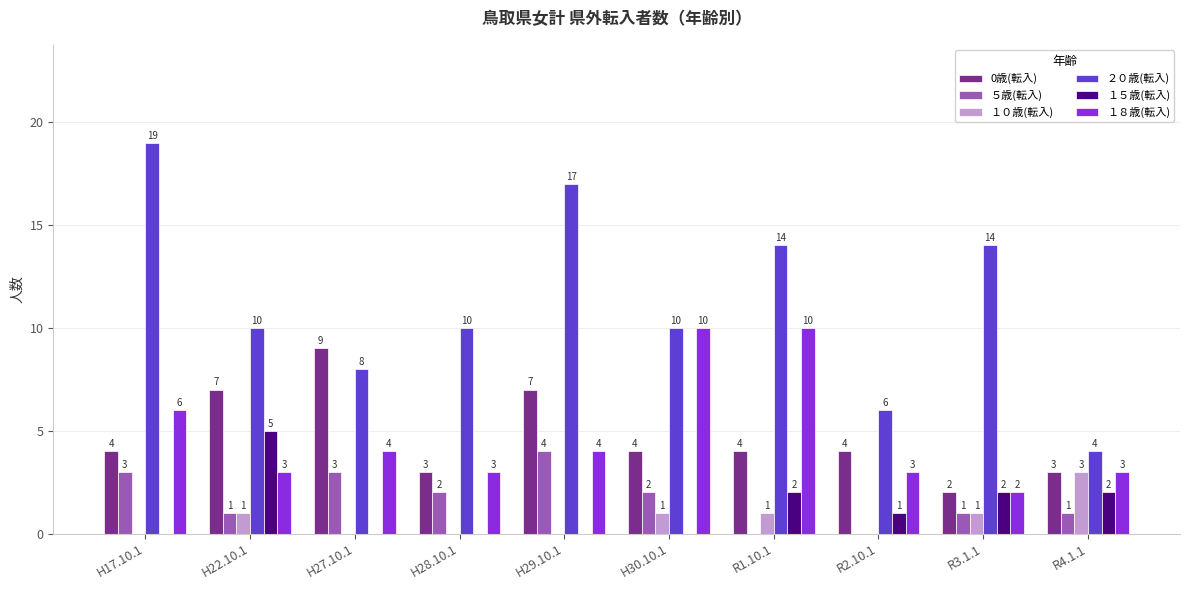

What is the maximum value shown in the chart?

19